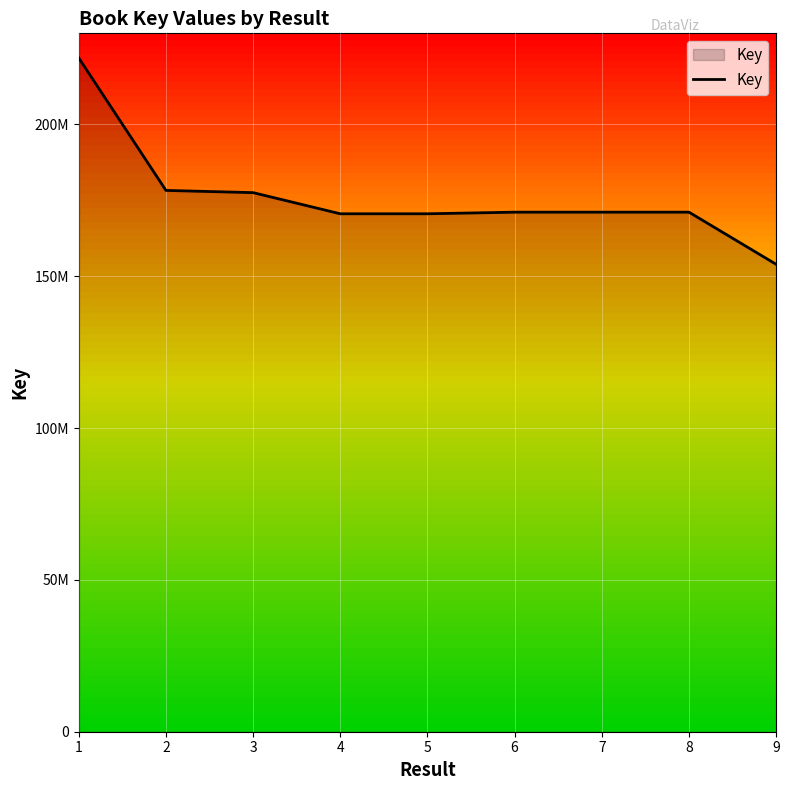

Does the chart display data point markers on the line(s)?

No